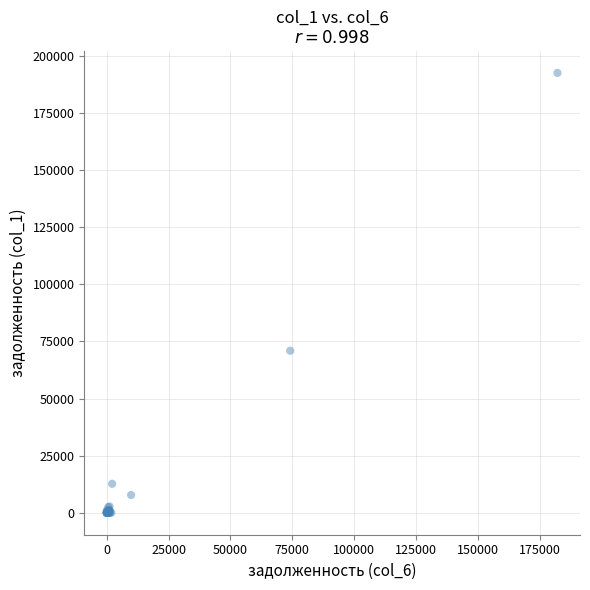

What Y value in the scatter plot is closest to 96285?

70928.3